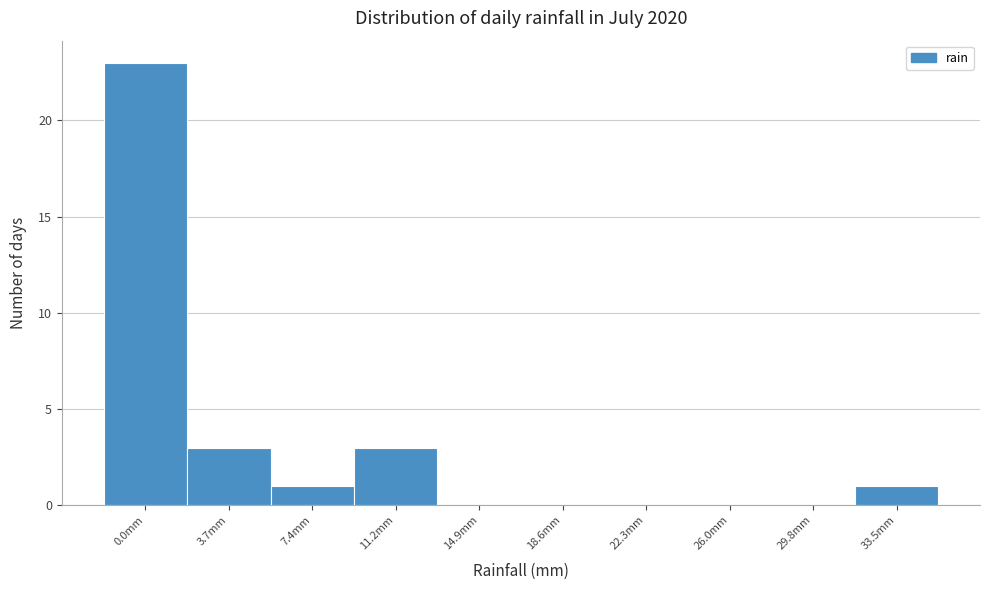

Reading left to right, extract all data points from this chart.

0.0mm=23	3.7mm=3	7.4mm=1	11.2mm=3	14.9mm=0	18.6mm=0	22.3mm=0	26.0mm=0	29.8mm=0	33.5mm=1